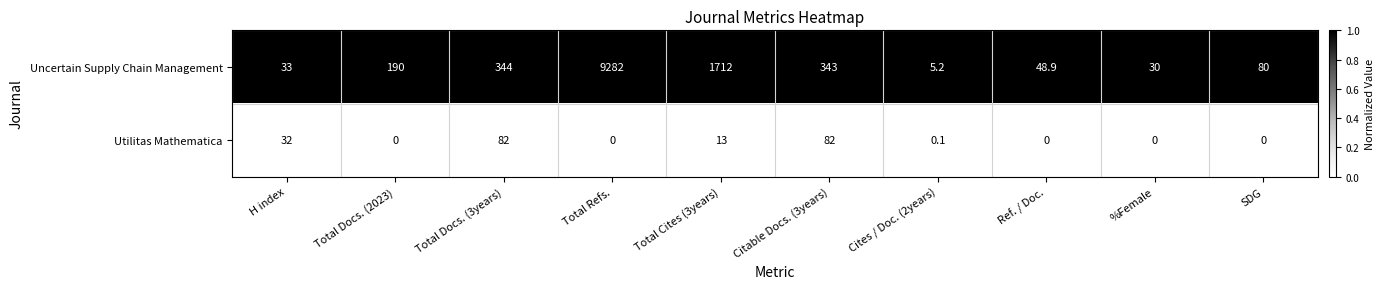

Which category has the lowest value in the Uncertain Supply Chain Management series?

Cites / Doc. (2years)